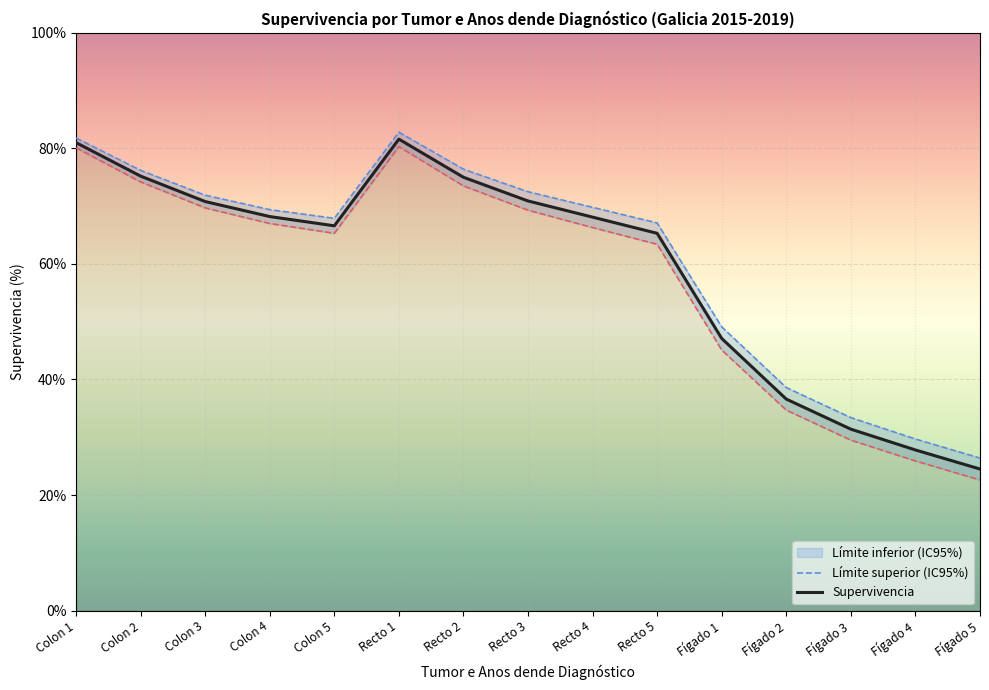

Rank the series by their maximum value, from lowest to highest.

Límite inferior (IC95%), Supervivencia, Límite superior (IC95%)